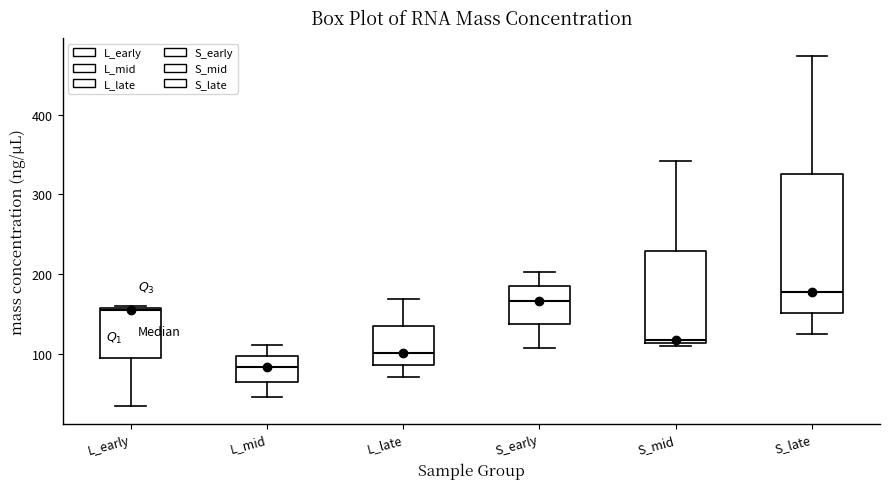

Where does the upper whisker of the box for L_mid end on the y-axis? The values are not printed on the chart, so give them approximately, as read against the axis.

110